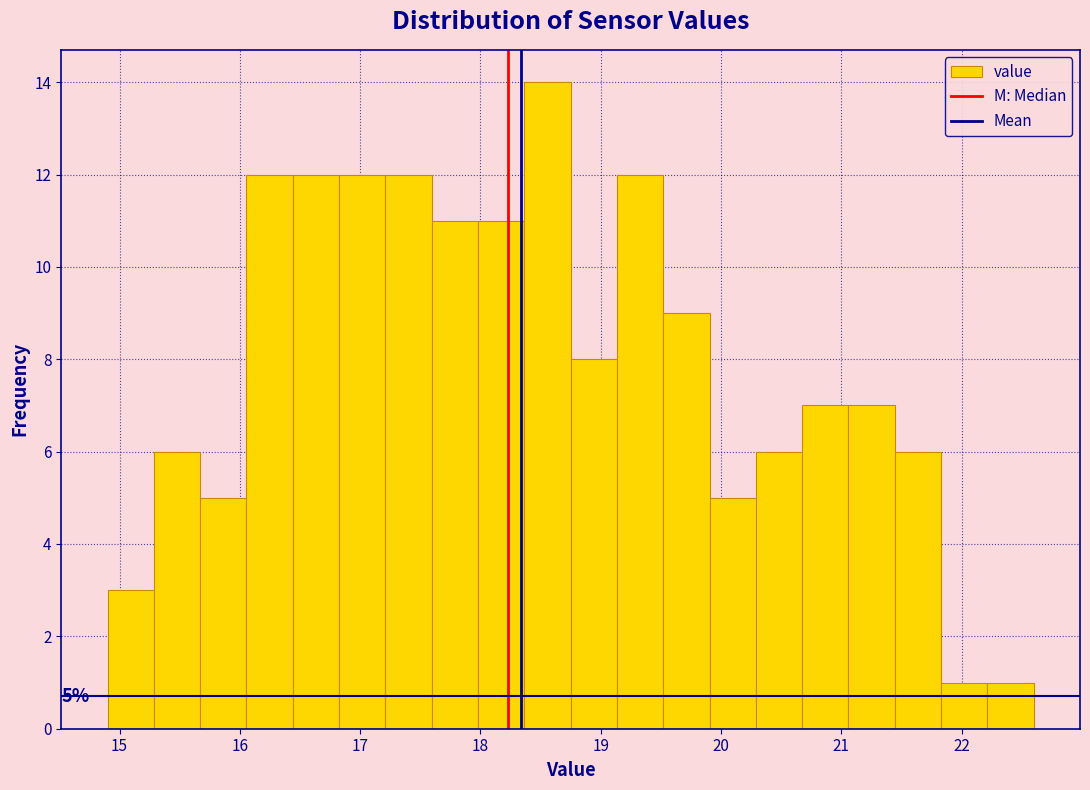

Around what value on the x-axis is the tallest bar? Give the approximate position of its centre, as read against the axis.

18.6